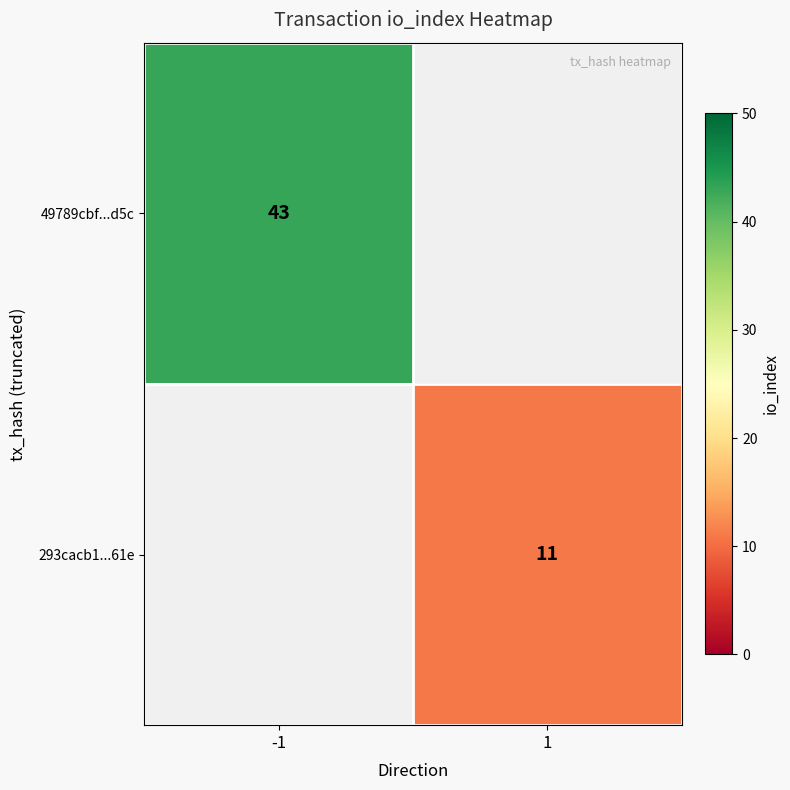

What is the smallest value displayed?

11.0